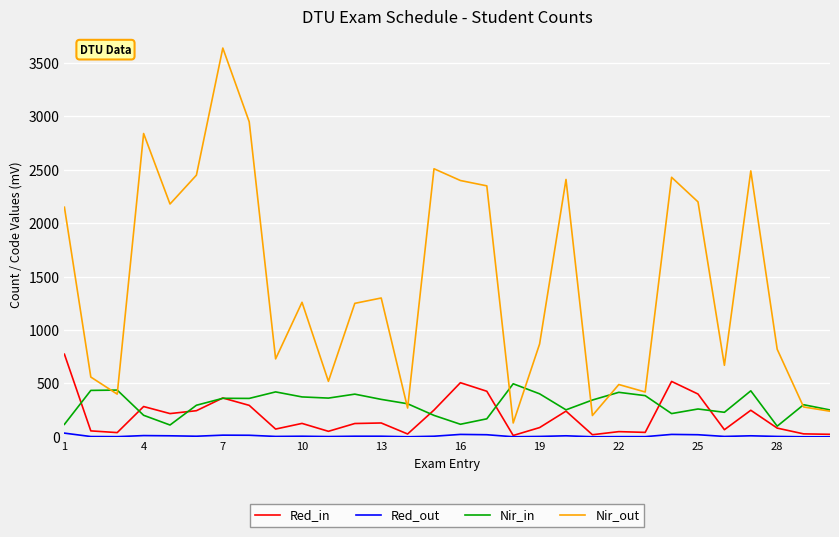

Which series has the largest total across all categories?

Nir_out